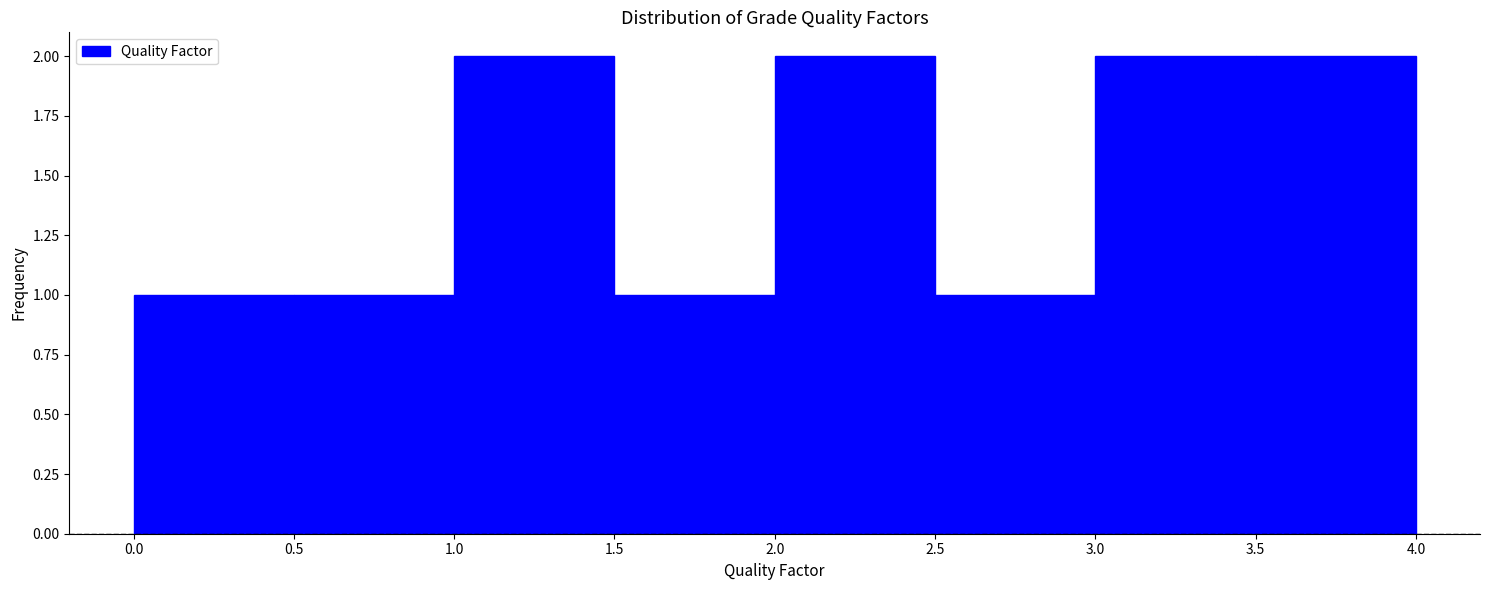

Reading left to right, list every bar in this chart as the range it spans on the x-axis followed by its height. The values are not printed on the chart, so give them approximately, as read against the axis.

0.0 to 0.5: 1
0.5 to 1.0: 1
1.0 to 1.5: 2
1.5 to 2.0: 1
2.0 to 2.5: 2
2.5 to 3.0: 1
3.0 to 3.5: 2
3.5 to 4.0: 2